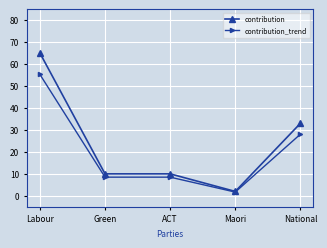

Where does the contribution series first go above 10?

Labour